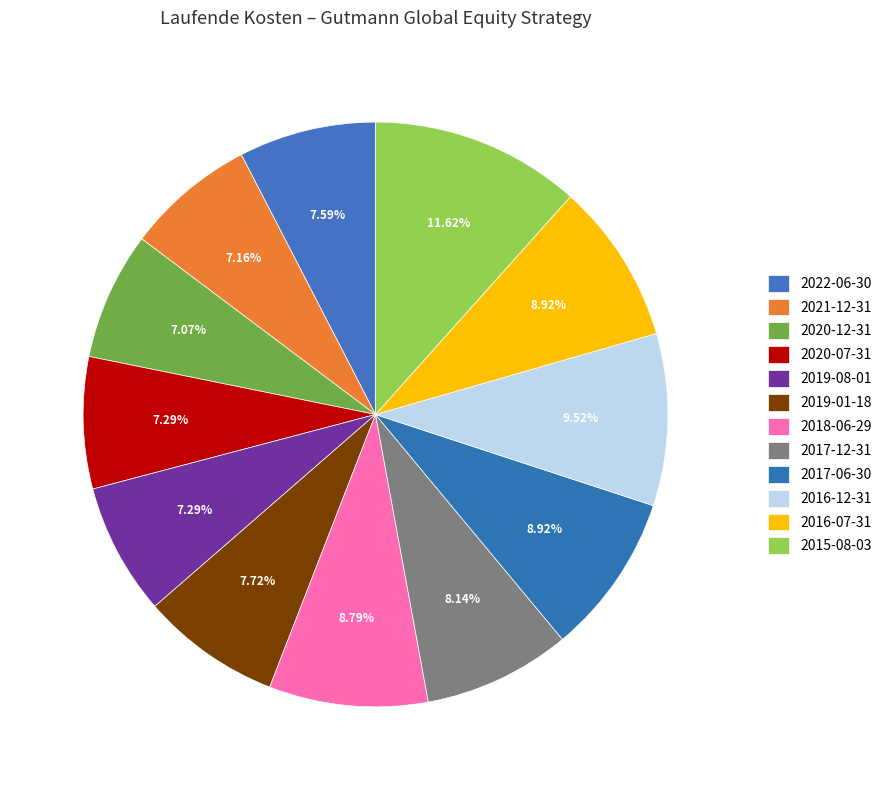

To the nearest percent, what is the difference between the largest and smallest slice percentages?

5%